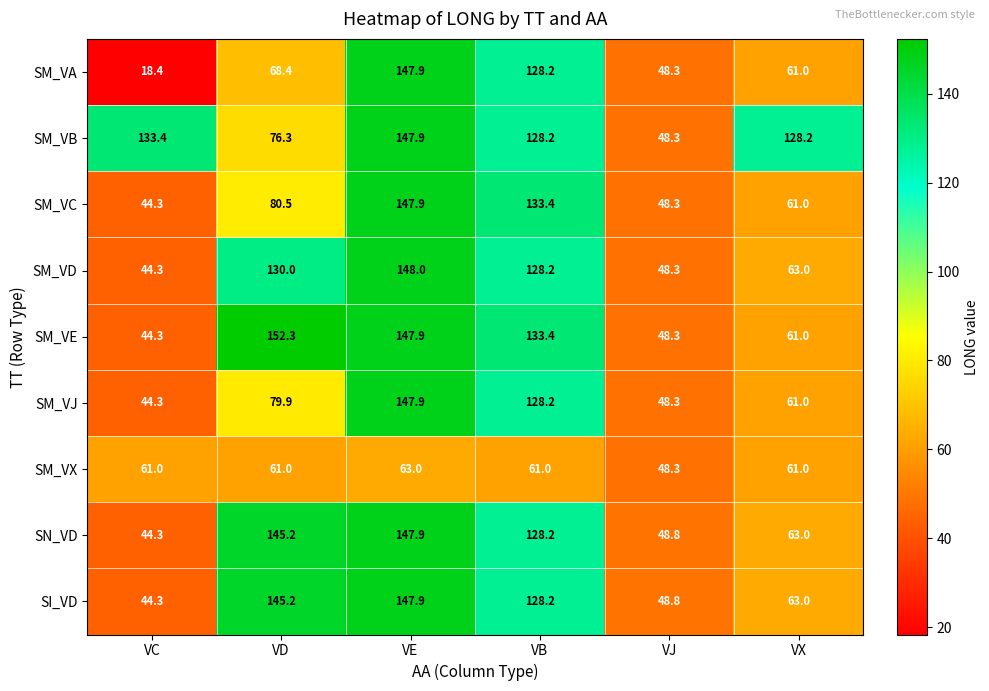

What is the minimum value for SN_VD?

44.3